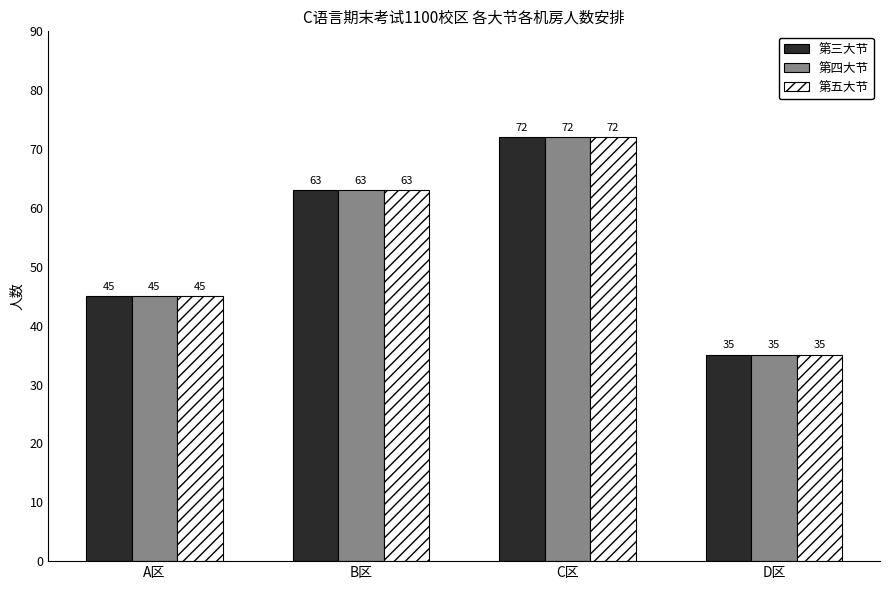

Count the number of data series in this chart.

3